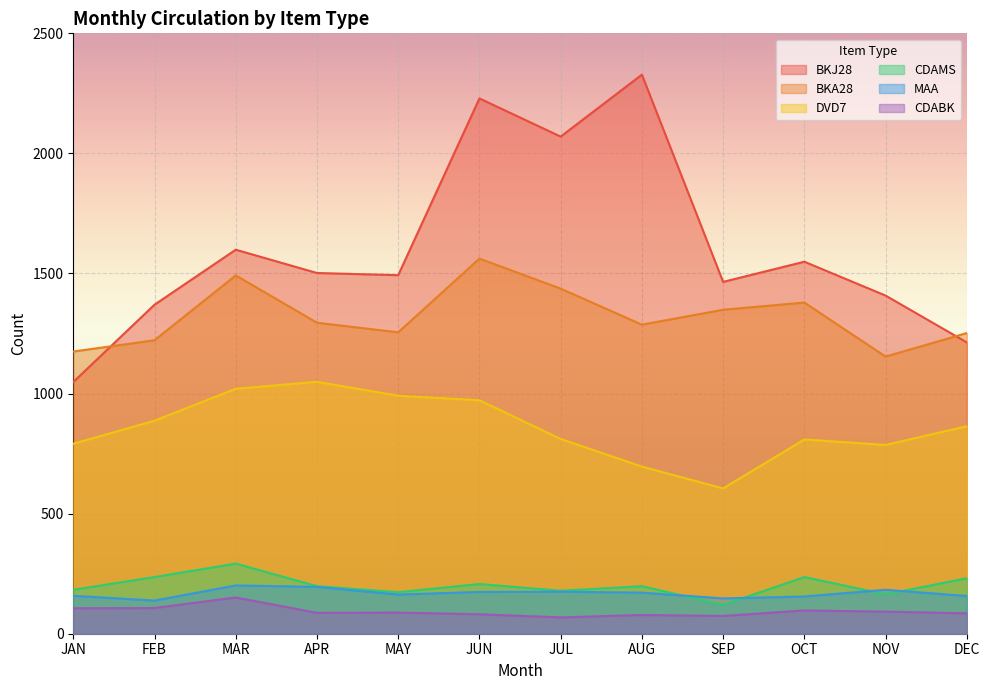

Which category has the highest value across all series?

AUG